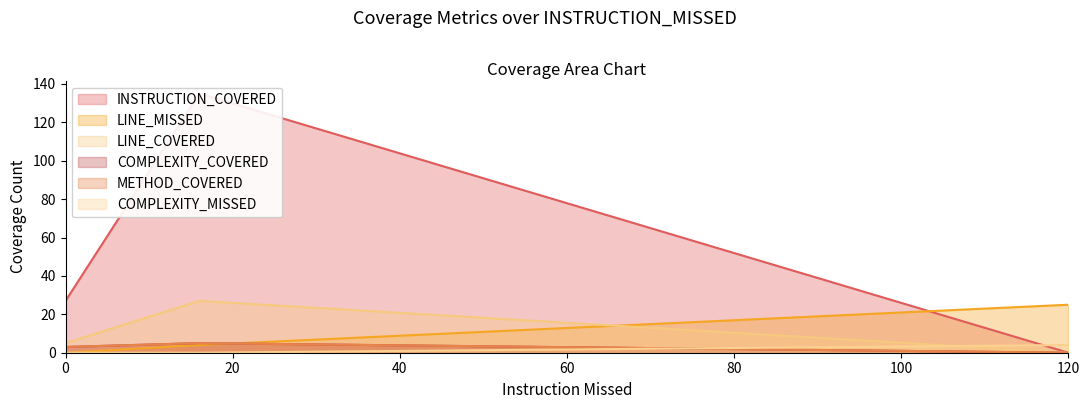

How many values in the LINE_COVERED series are below 5?

1